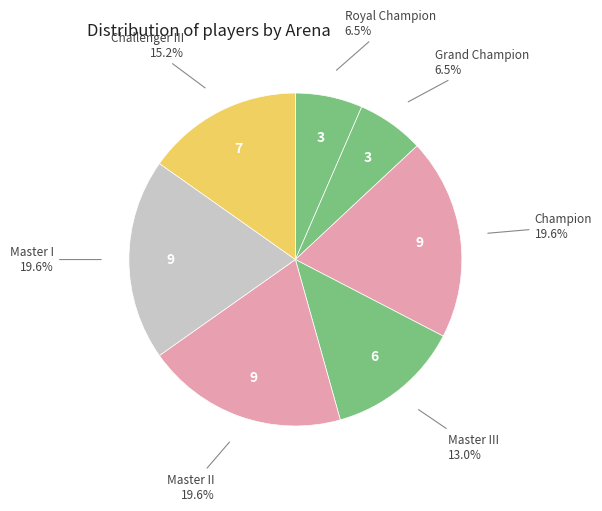

How many segments does this pie chart have?

7